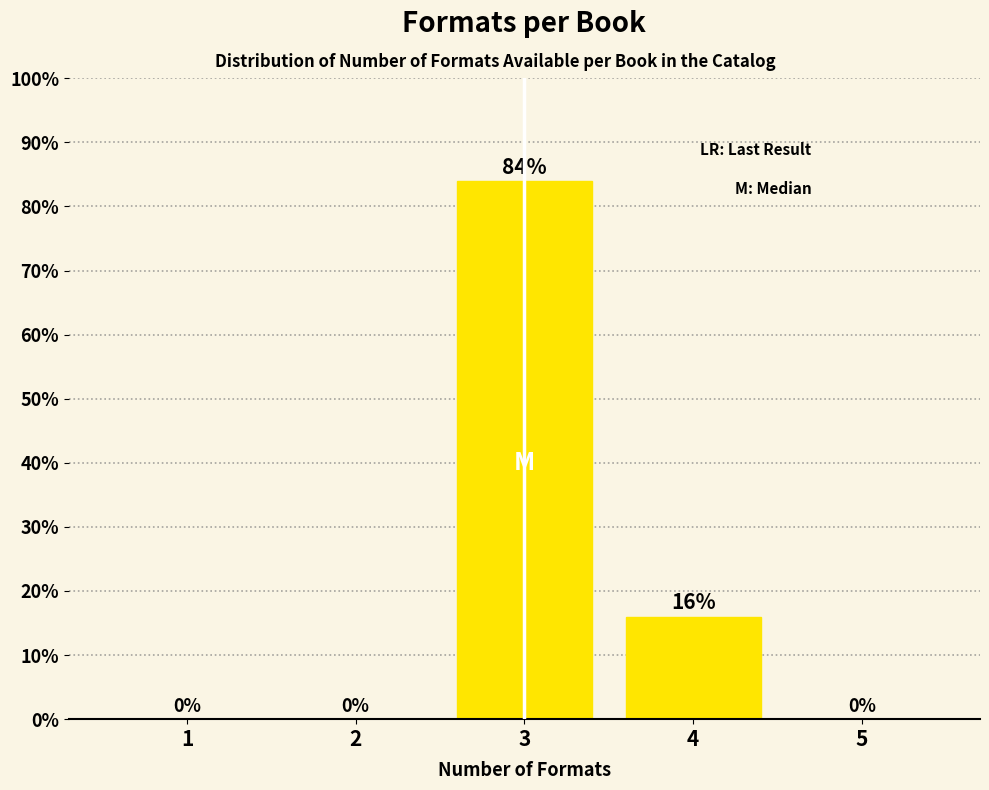

Reading left to right, what are all the values shown in this chart?

1=0	2=0	3=84	4=16	5=0